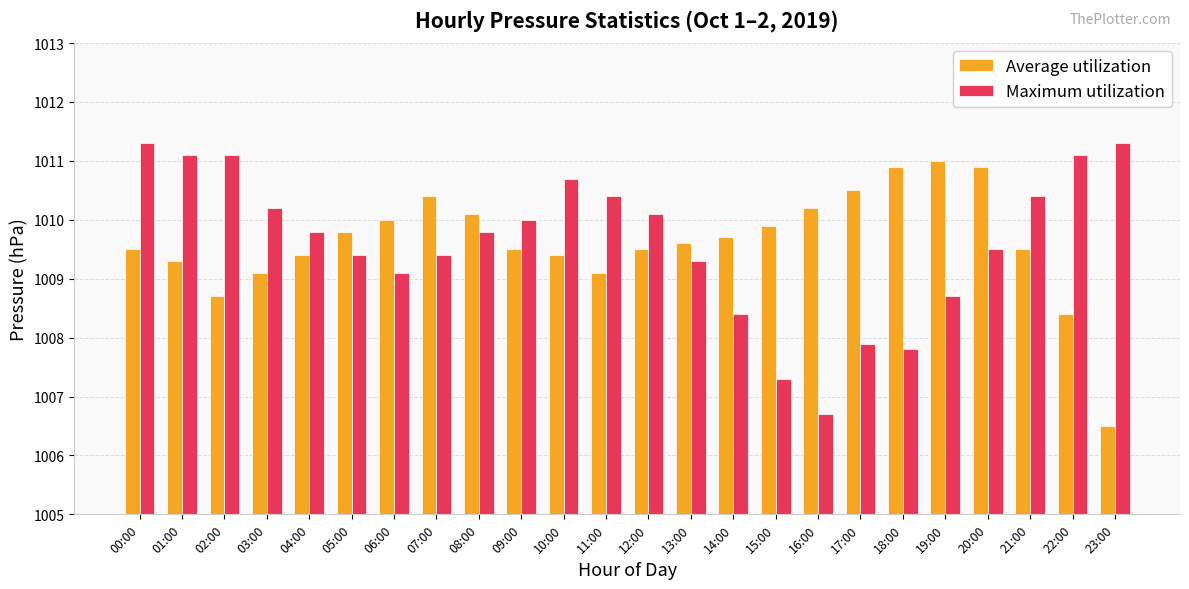

What is the sum of the Maximum utilization values at 20:00 and 22:00?

2020.6